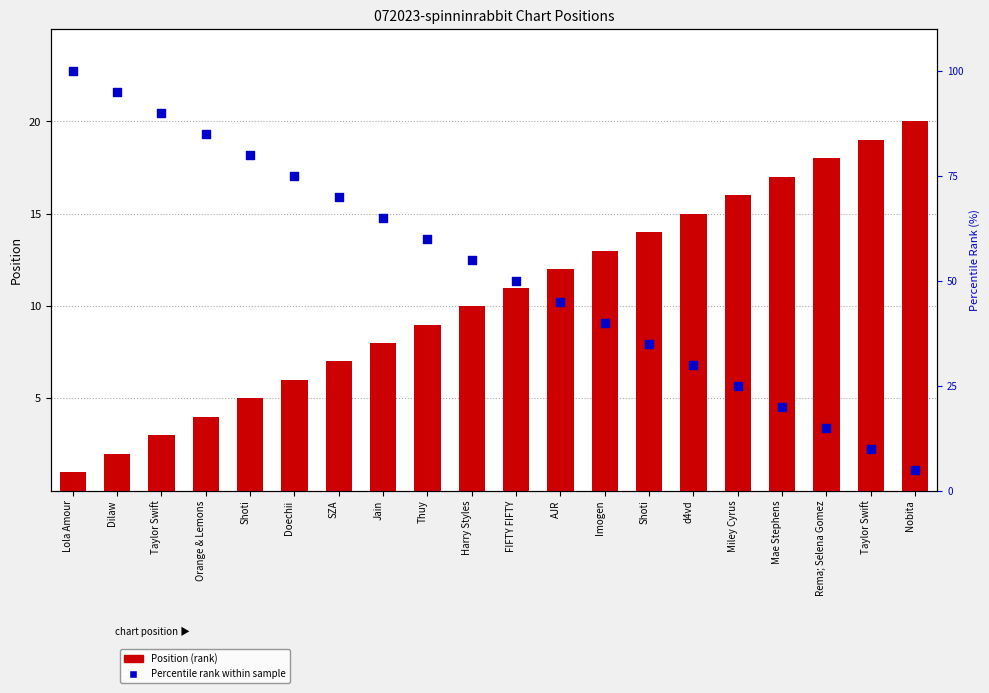

Which series reaches the minimum Y coordinate?

Position (rank)